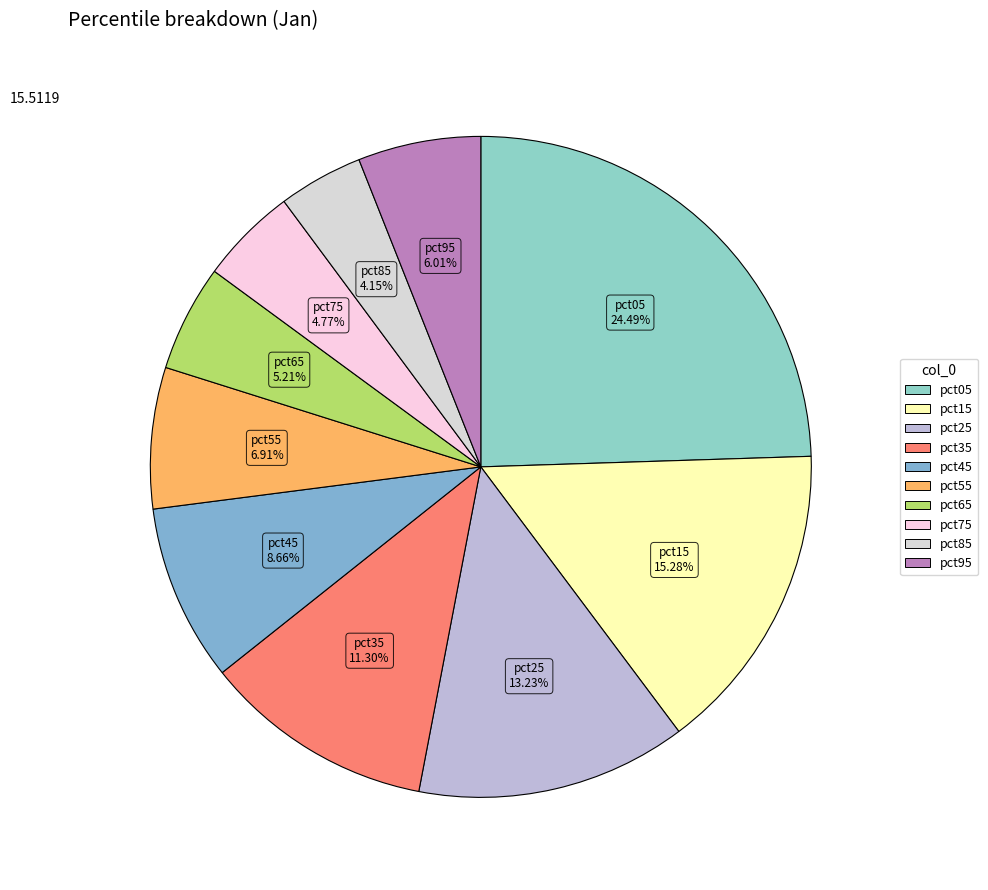

How many segments does this pie chart have?

10